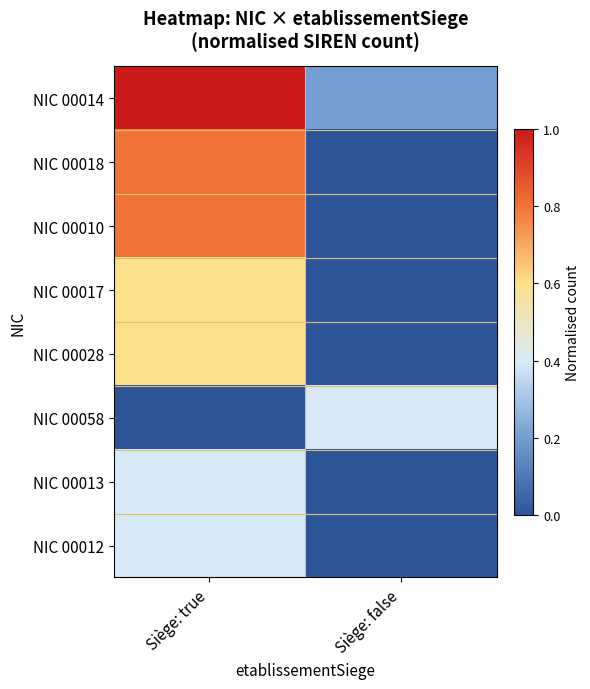

Reading left to right, transcribe all the data shown in this chart.

NIC 00014: Siège: true=1.0	Siège: false=0.2
NIC 00018: Siège: true=0.8	Siège: false=0.0
NIC 00010: Siège: true=0.8	Siège: false=0.0
NIC 00017: Siège: true=0.6	Siège: false=0.0
NIC 00028: Siège: true=0.6	Siège: false=0.0
NIC 00058: Siège: true=0.0	Siège: false=0.4
NIC 00013: Siège: true=0.4	Siège: false=0.0
NIC 00012: Siège: true=0.4	Siège: false=0.0